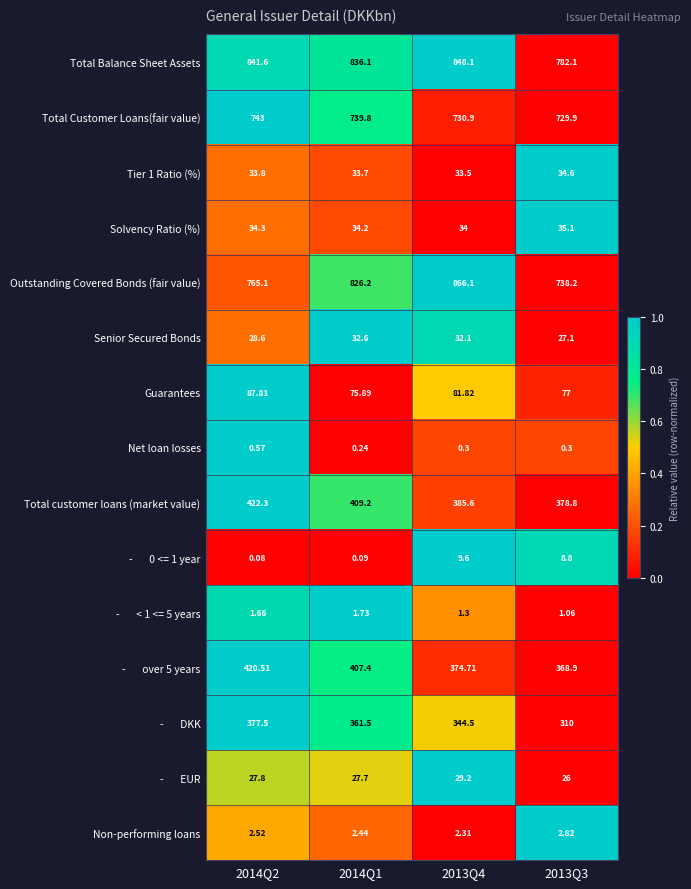

Which series has the largest total across all categories?

Total Balance Sheet Assets